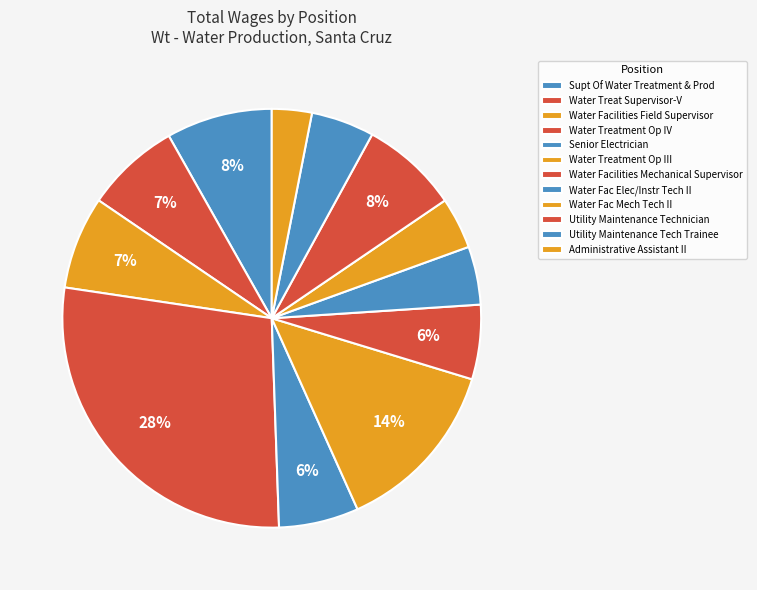

The Water Fac Mech Tech II slice represents 4% of the pie. True or false?

True